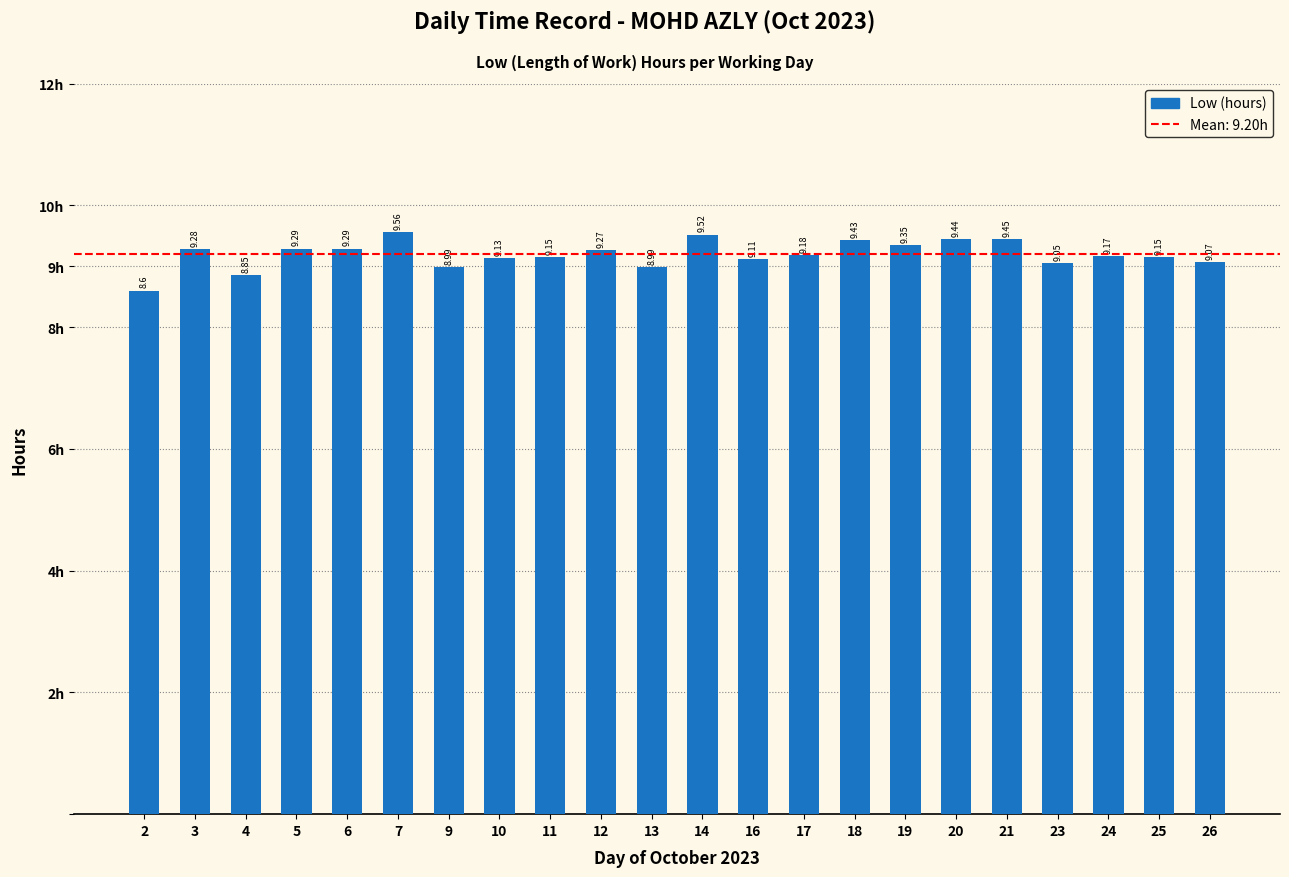

What is the sum of all values?

202.3